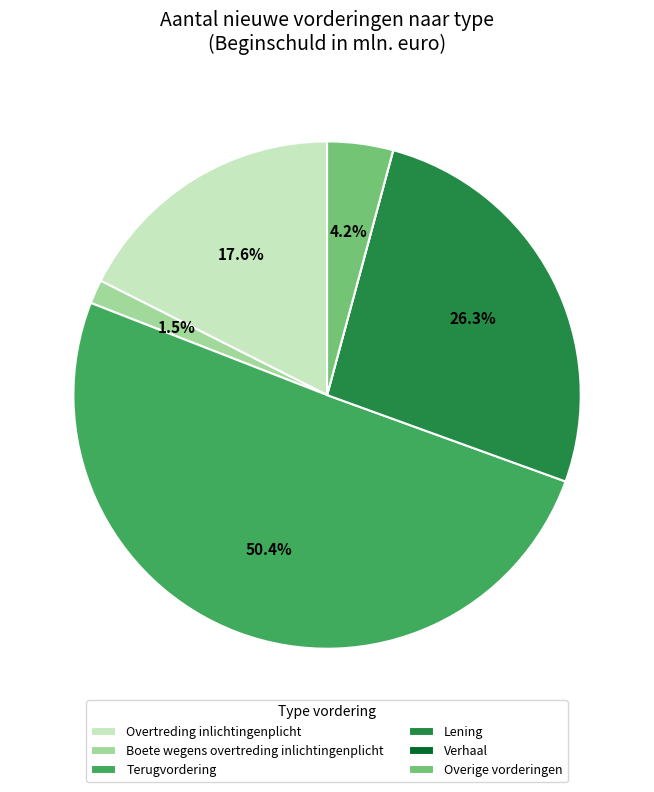

What is the majority slice?

Terugvordering